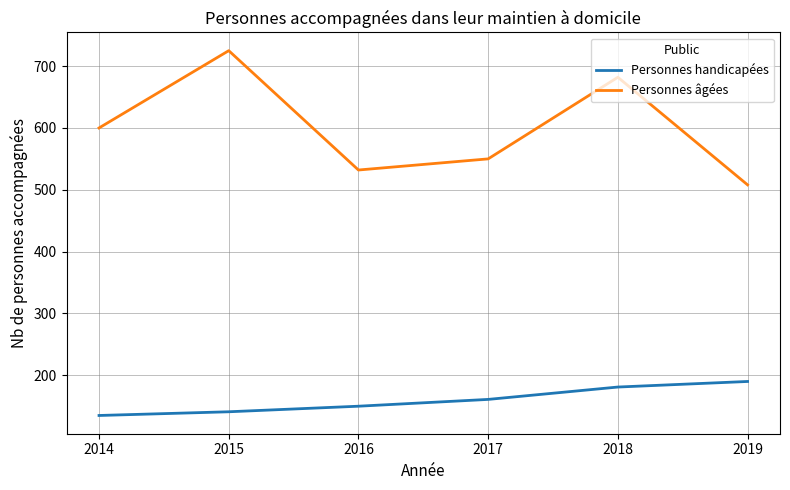

Which series changed the most between 2014 and 2019?

Personnes âgées